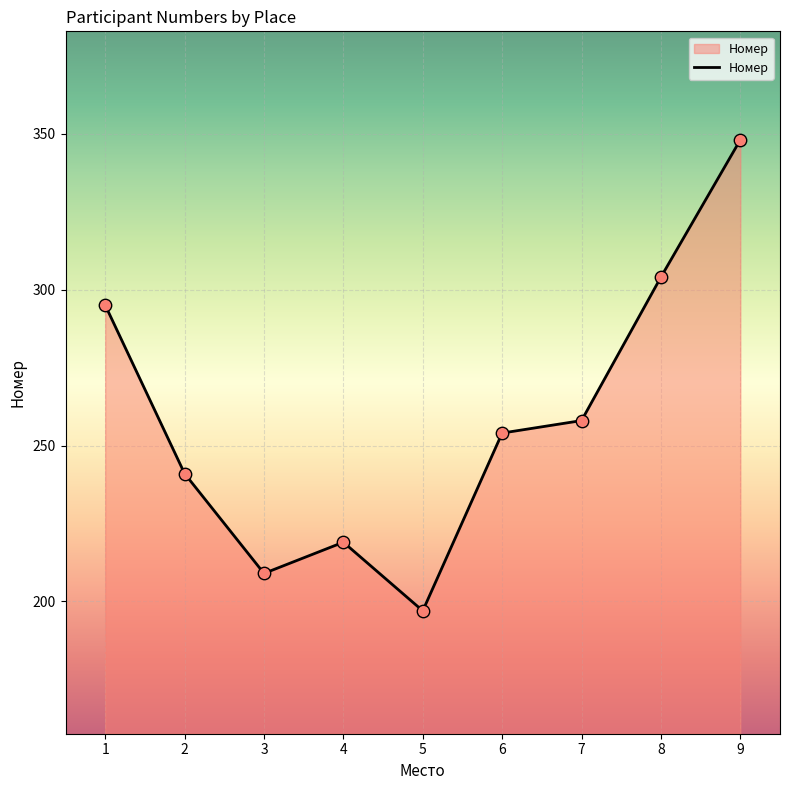

Which has a higher value, 2 or 6?

6